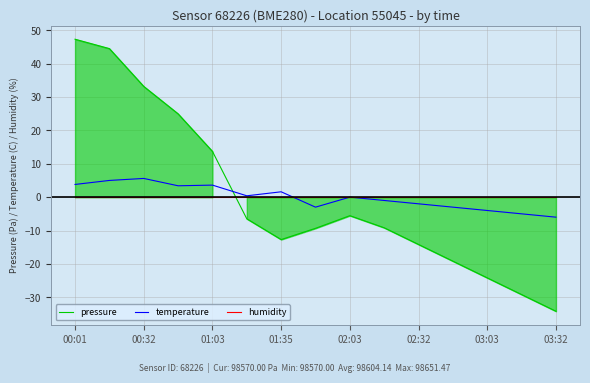

What is the maximum value for pressure?

47.3